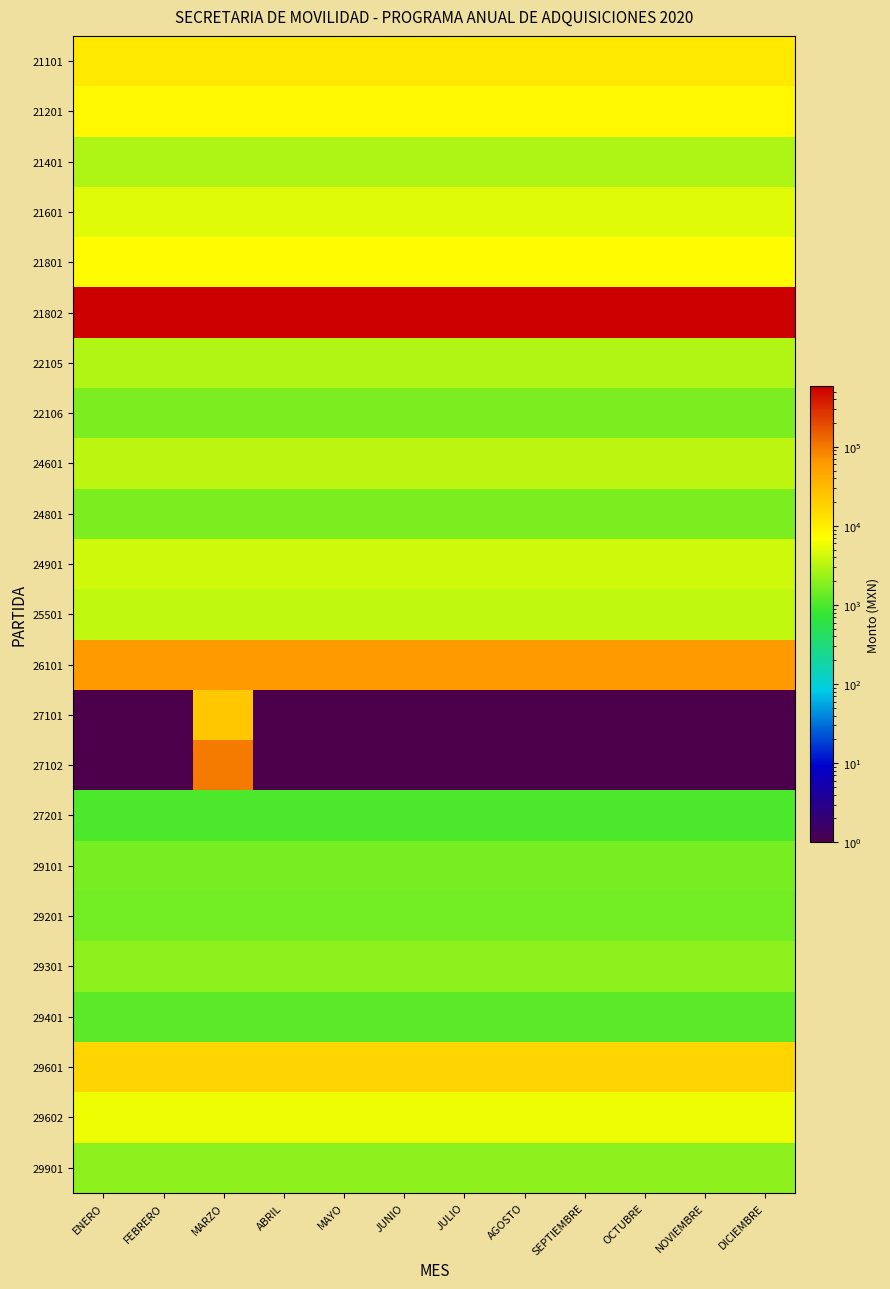

Which series has the largest total across all categories?

21802